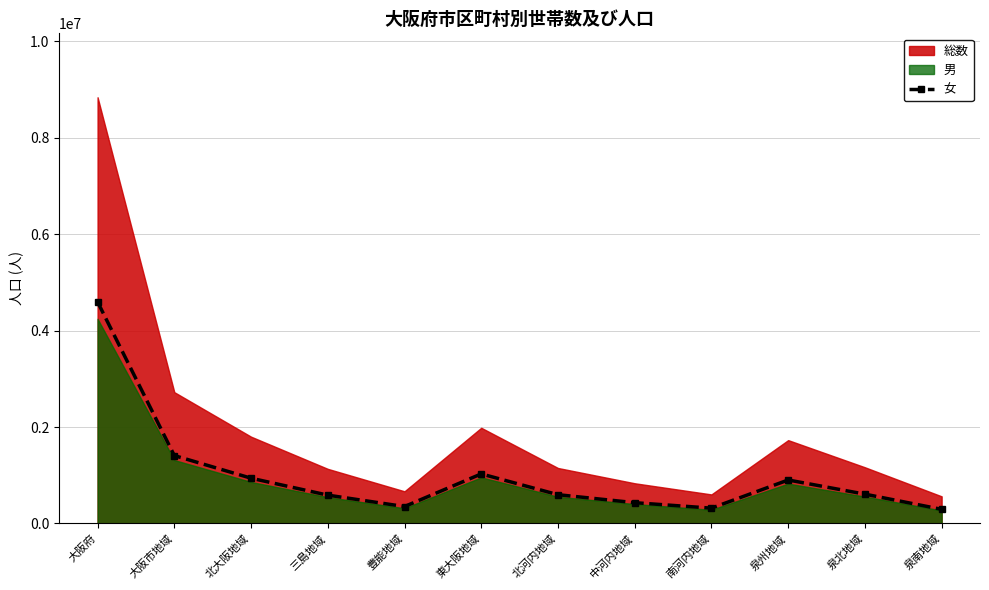

Rank the categories by value from highest to lowest.

大阪府, 大阪市地域, 東大阪地域, 北大阪地域, 泉州地域, 泉北地域, 北河内地域, 三島地域, 中河内地域, 豊能地域, 南河内地域, 泉南地域